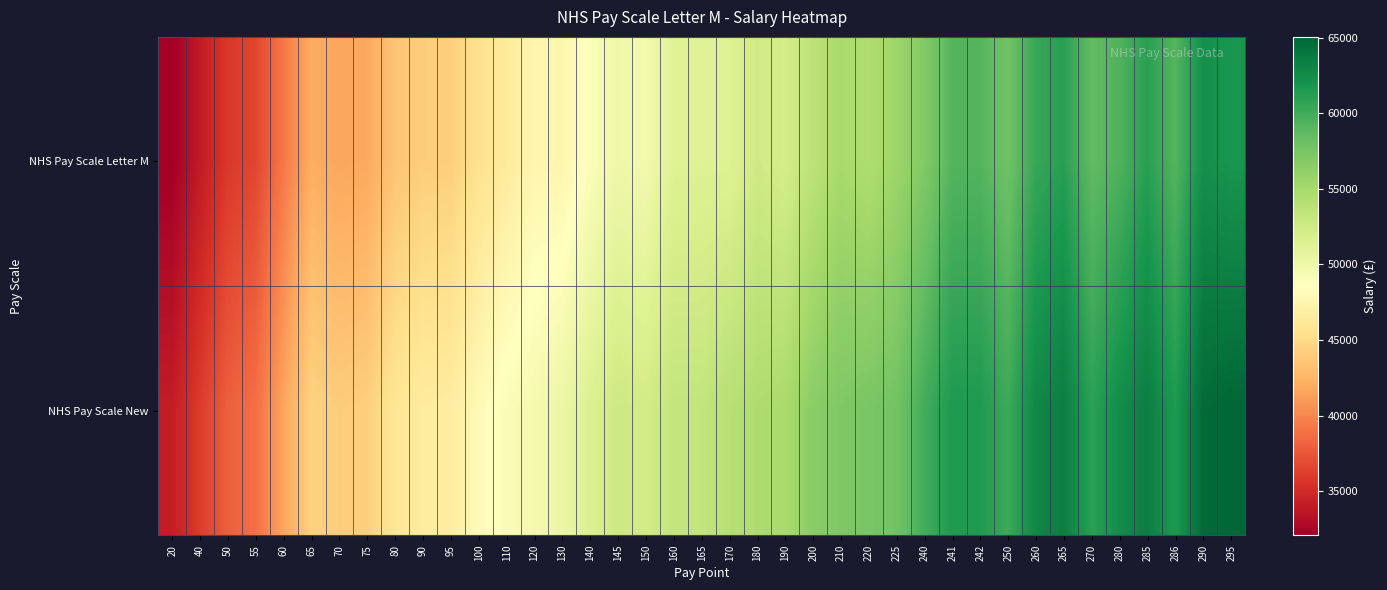

What is the total value across all series at 225?

113252